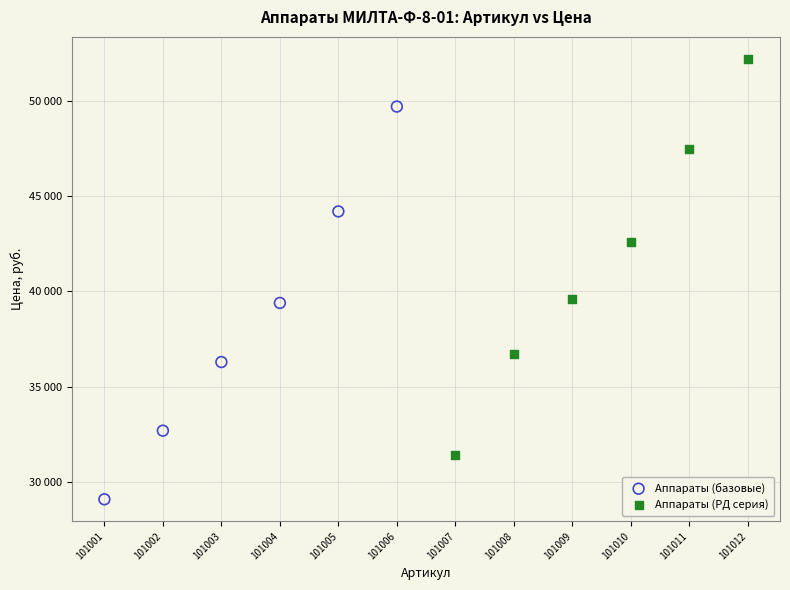

Which series contains the highest Y value?

Аппараты (РД серия)